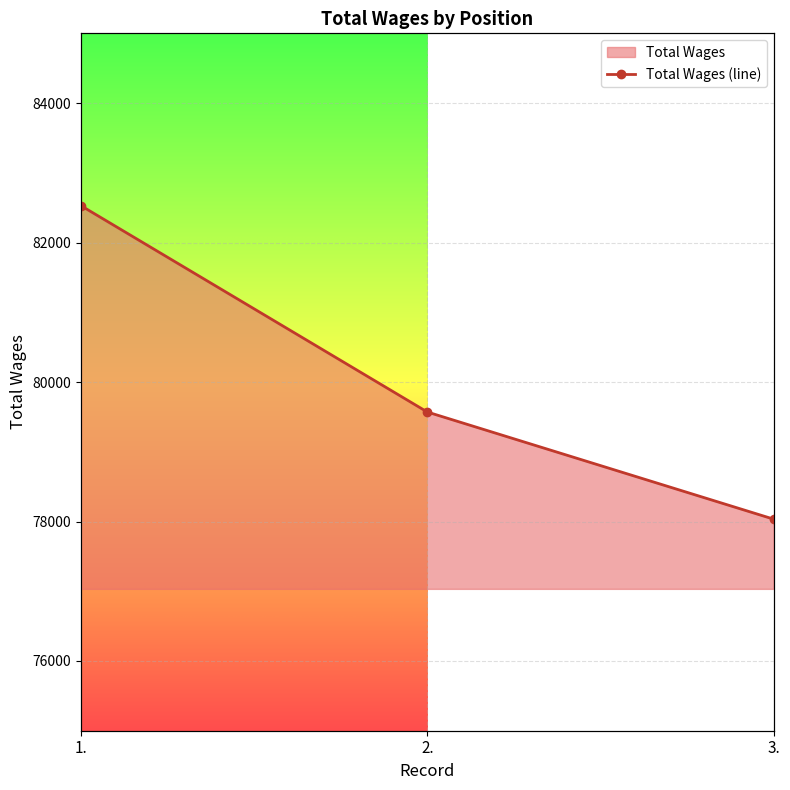

The chart shows a value of 82528 at 1.. True or false?

True